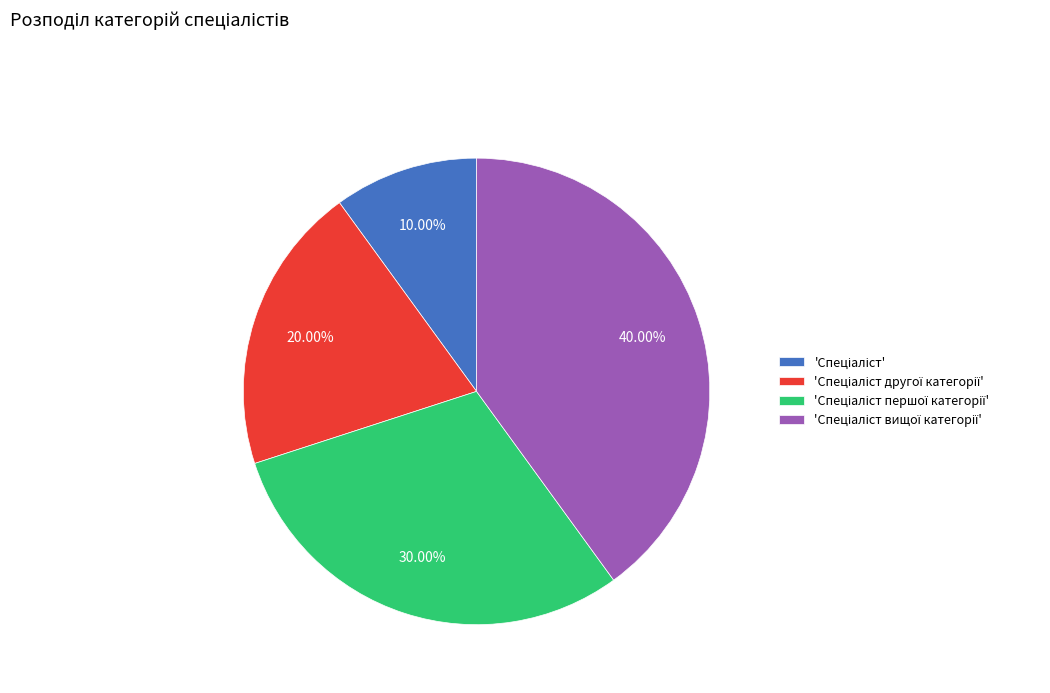

Does any single category account for the majority?

No